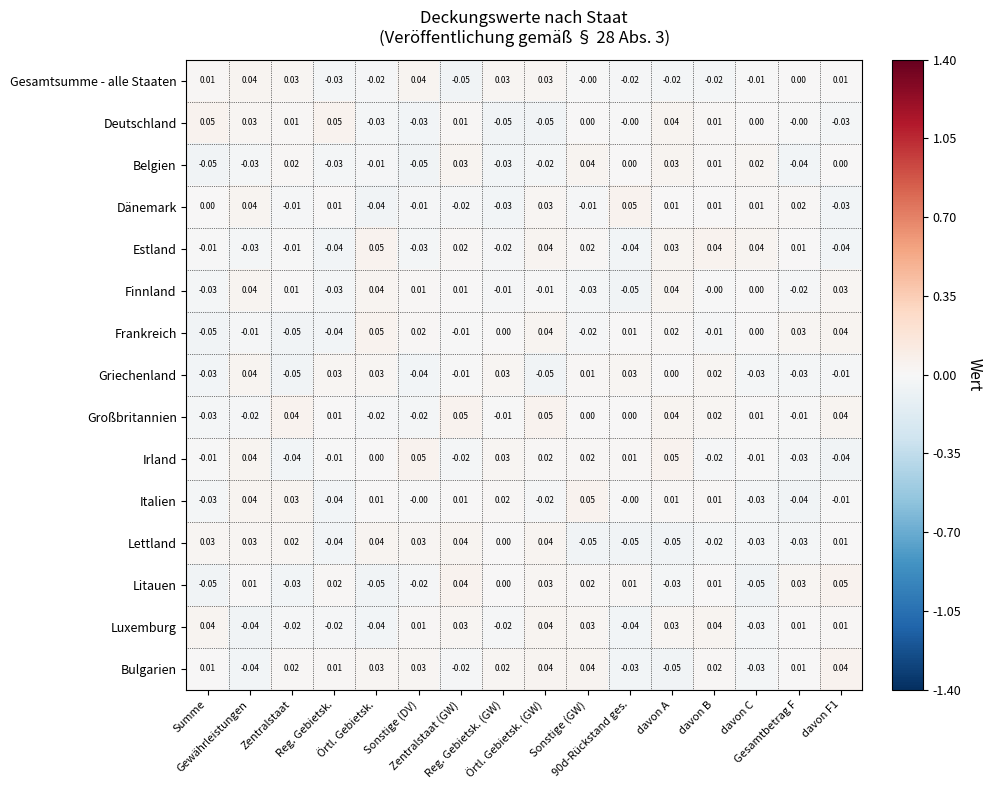

At Zentralstaat (GW), list the series in order from smallest to largest.

Gesamtsumme - alle Staaten, Irland, Dänemark, Bulgarien, Griechenland, Frankreich, Finnland, Italien, Deutschland, Estland, Luxemburg, Belgien, Lettland, Litauen, Großbritannien